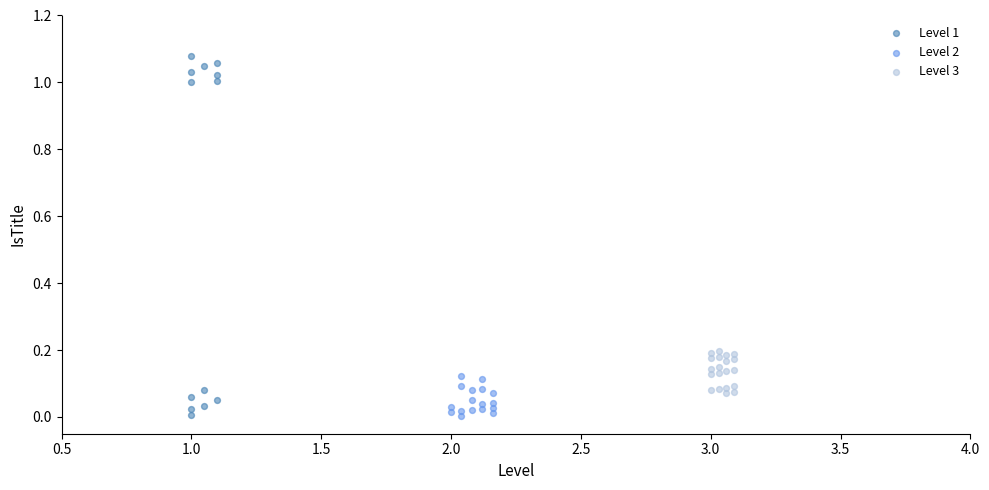

Which series contains the highest Y value?

Level 1